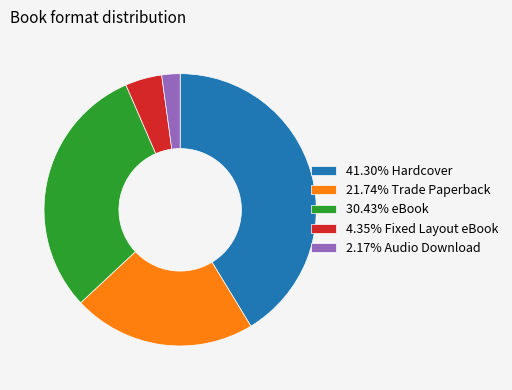

How many slices are in this pie chart?

5